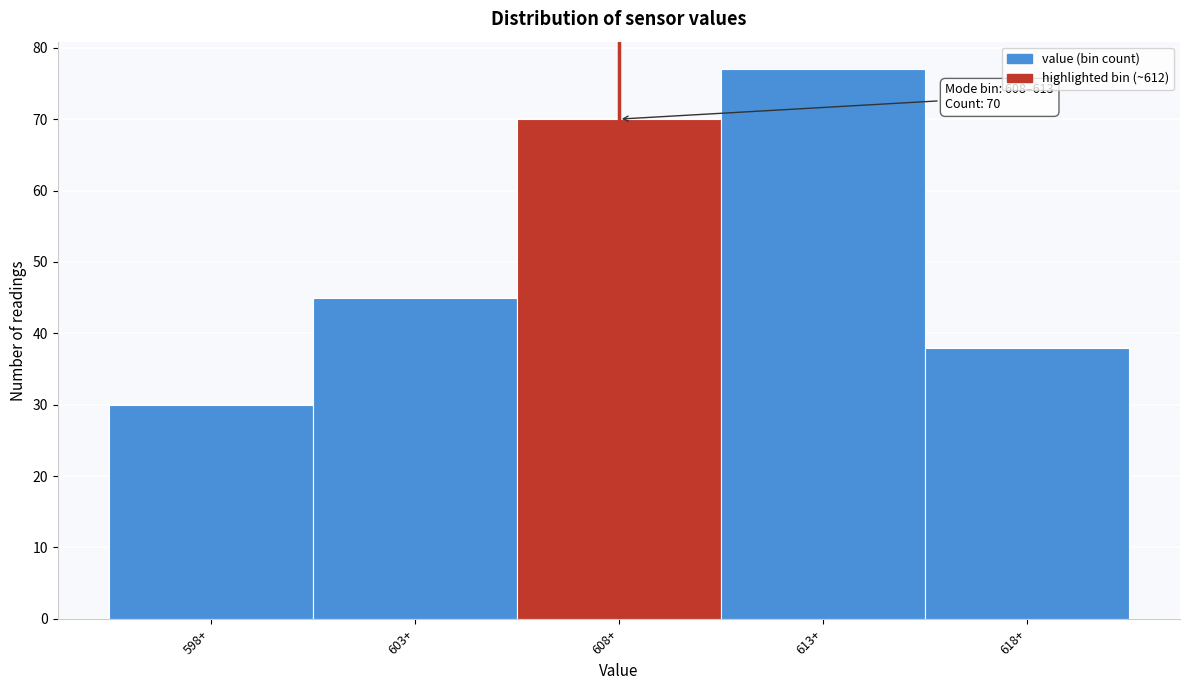

Reading left to right, list all the values displayed in this chart.

30	45	70	77	38